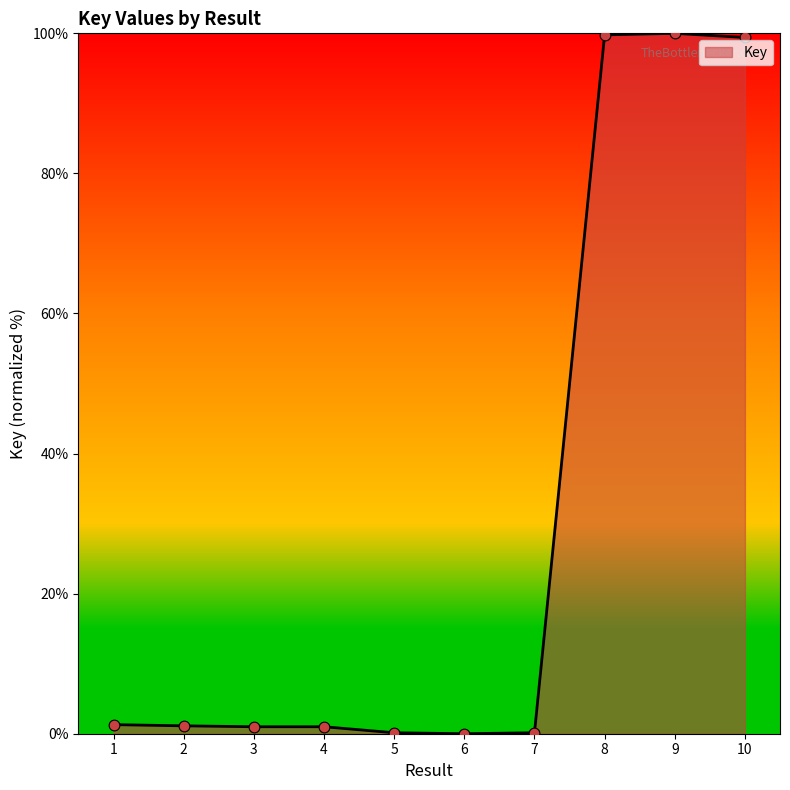

The value at 9 is 100.0. True or false?

True